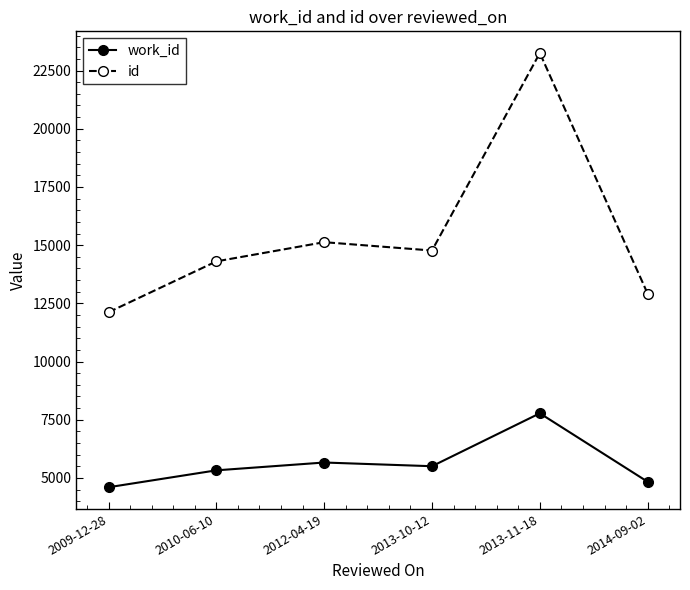

List the series in order of their overall mean, lowest first.

work_id, id